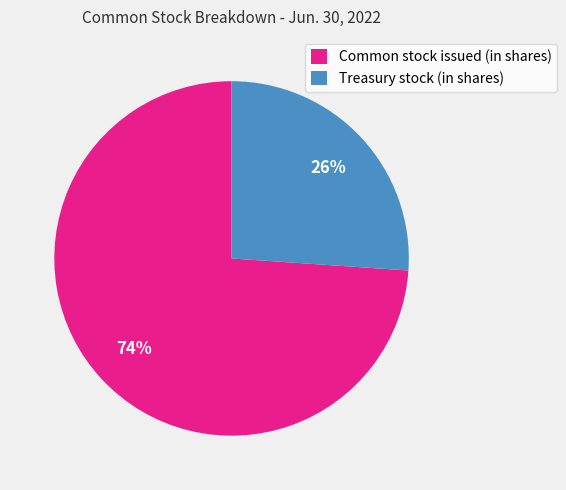

How many segments does this pie chart have?

2